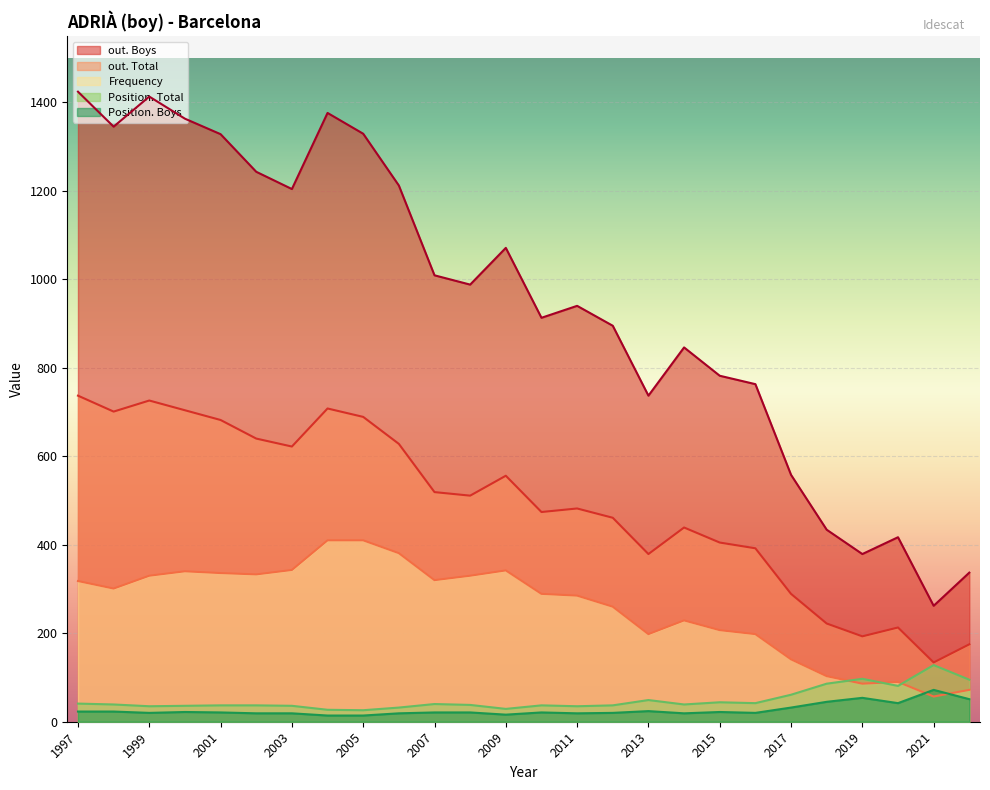

At which category does the chart reach its peak across all series?

1997